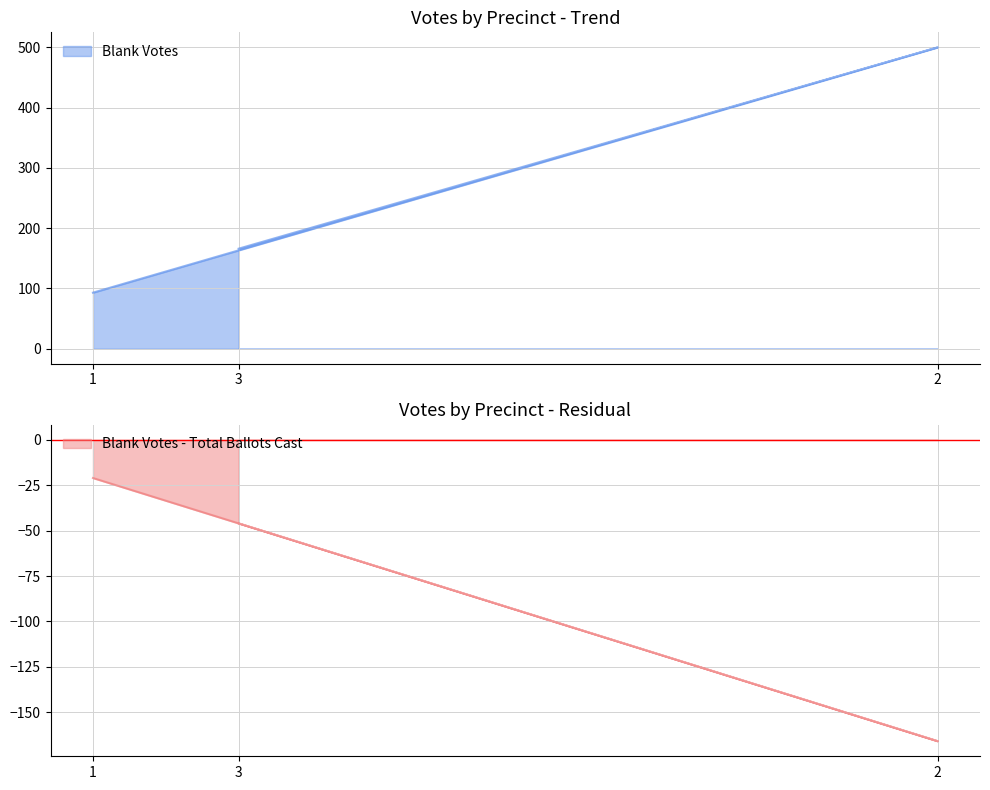

Is the value of Blank Votes at 1 greater than the value of Total Votes Cast at 1?

Yes